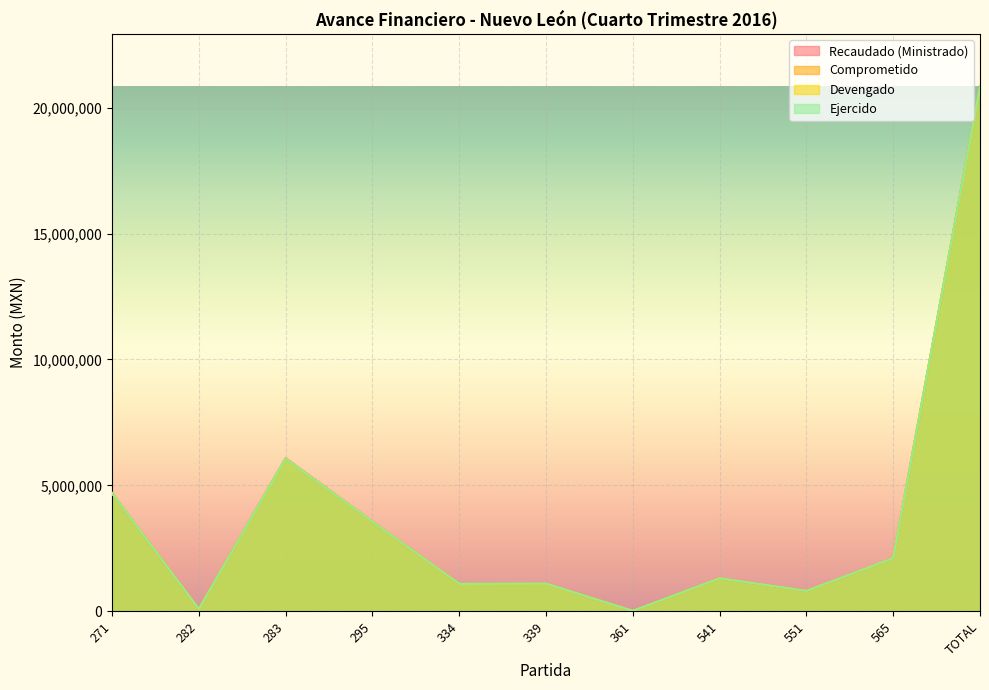

In Comprometido, how many points are lower than both neighbors (excluding endpoints)?

4